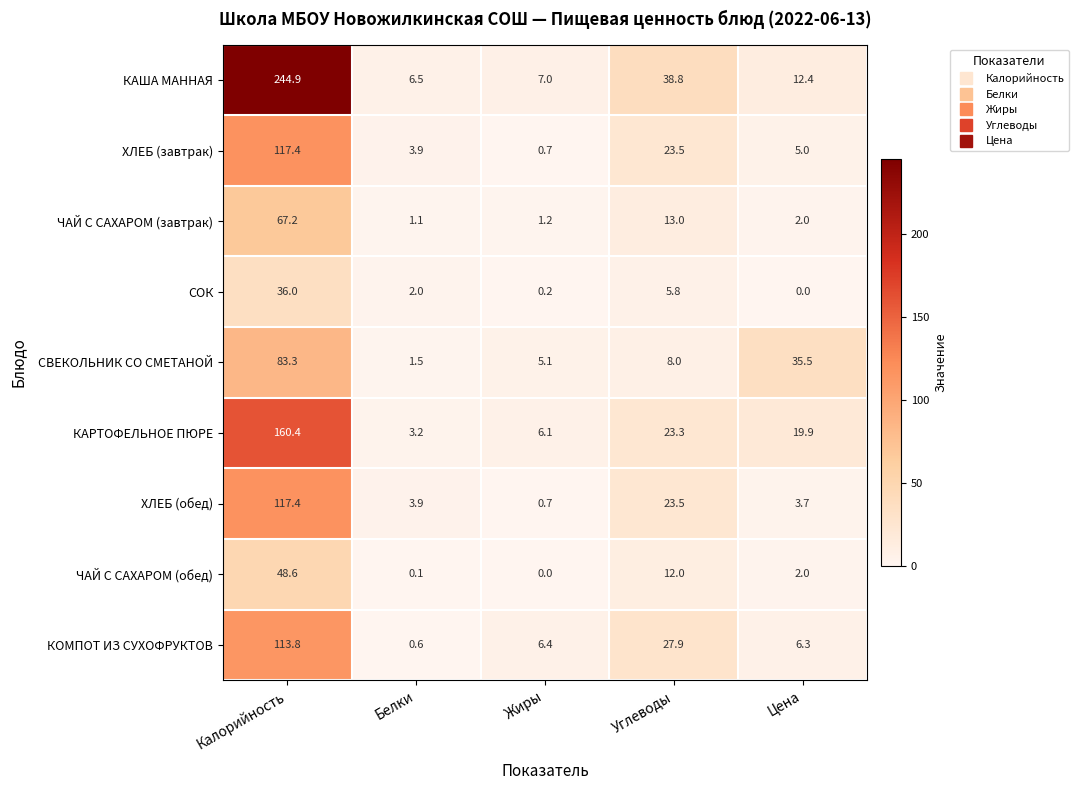

Which series changed the most between Белки and Углеводы?

КАША МАННАЯ